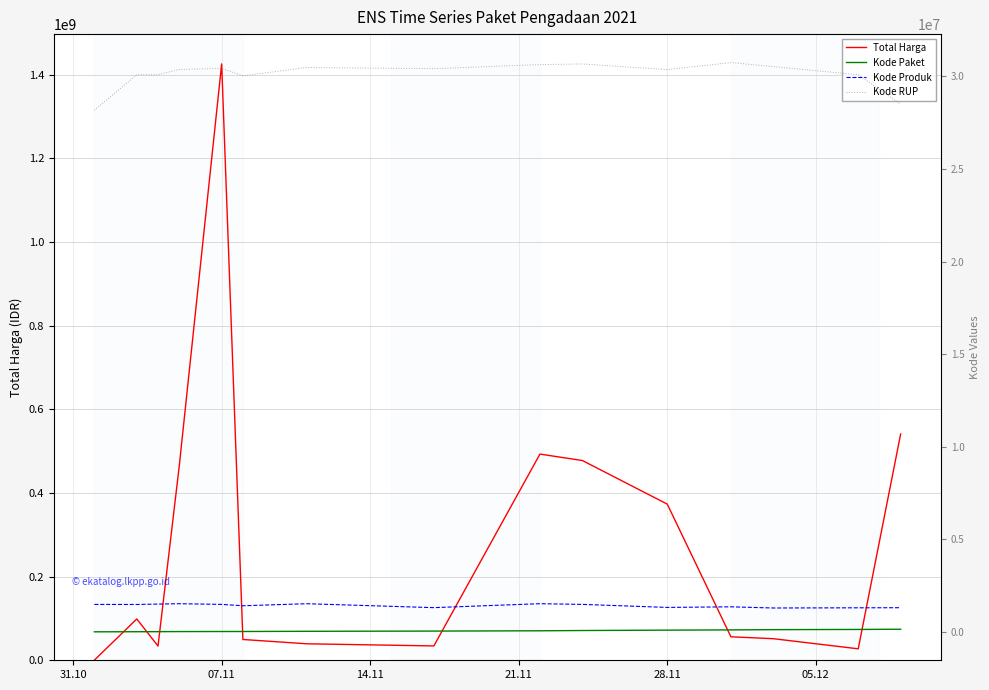

What are all the series names shown in the legend?

Total Harga, Kode Paket, Kode Produk, Kode RUP